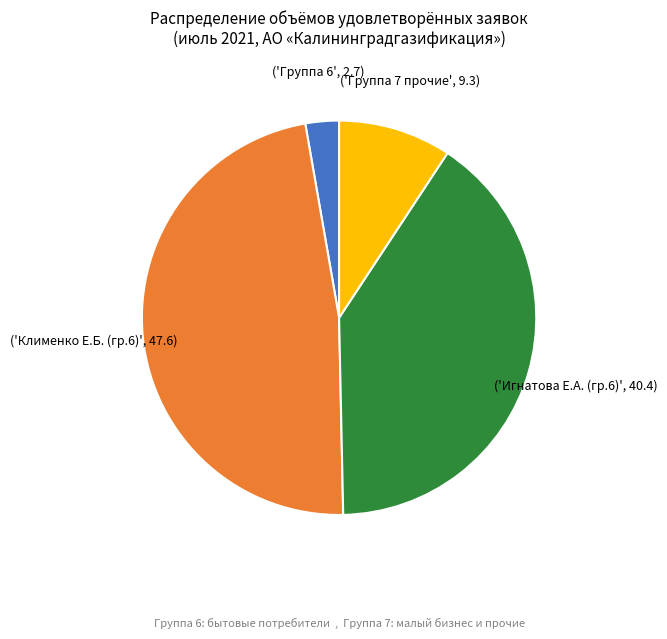

Is there any slice that represents more than half of the pie?

No